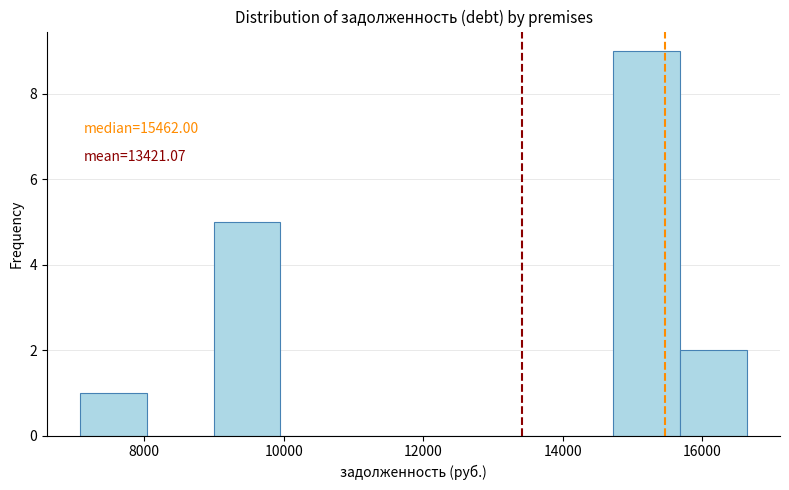

Which range on the x-axis has the tallest bar?

14800 to 15600